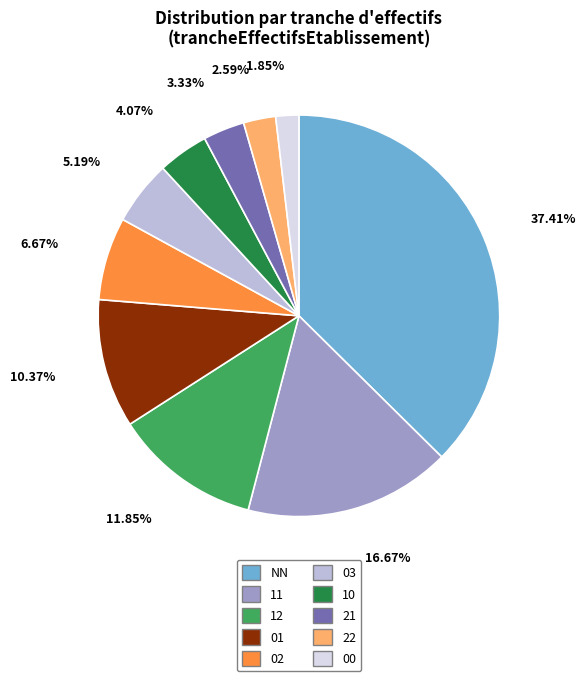

To the nearest percent, what is the difference between the largest and smallest slice percentages?

36%